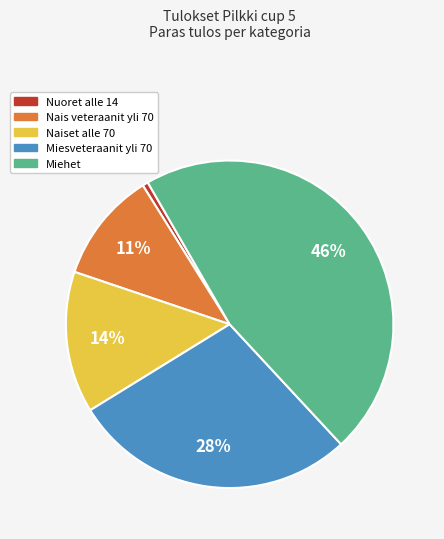

To the nearest percent, what portion does Miehet represent?

46%